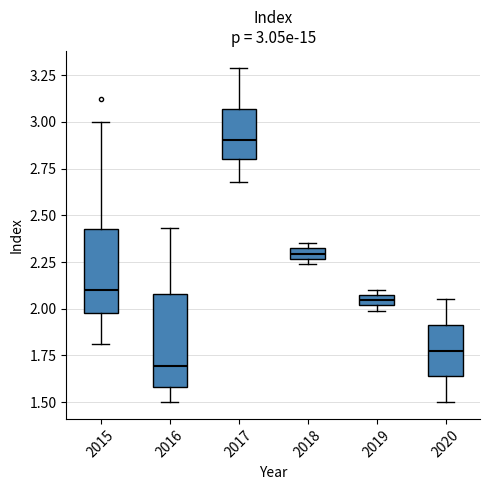

Which box's median line is the lowest?

2016